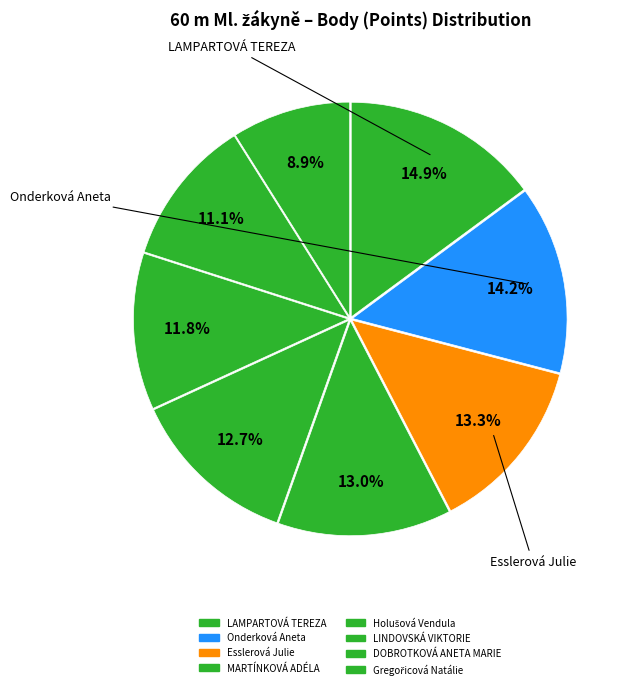

To the nearest percent, what percentage of the pie is Onderková Aneta?

14%